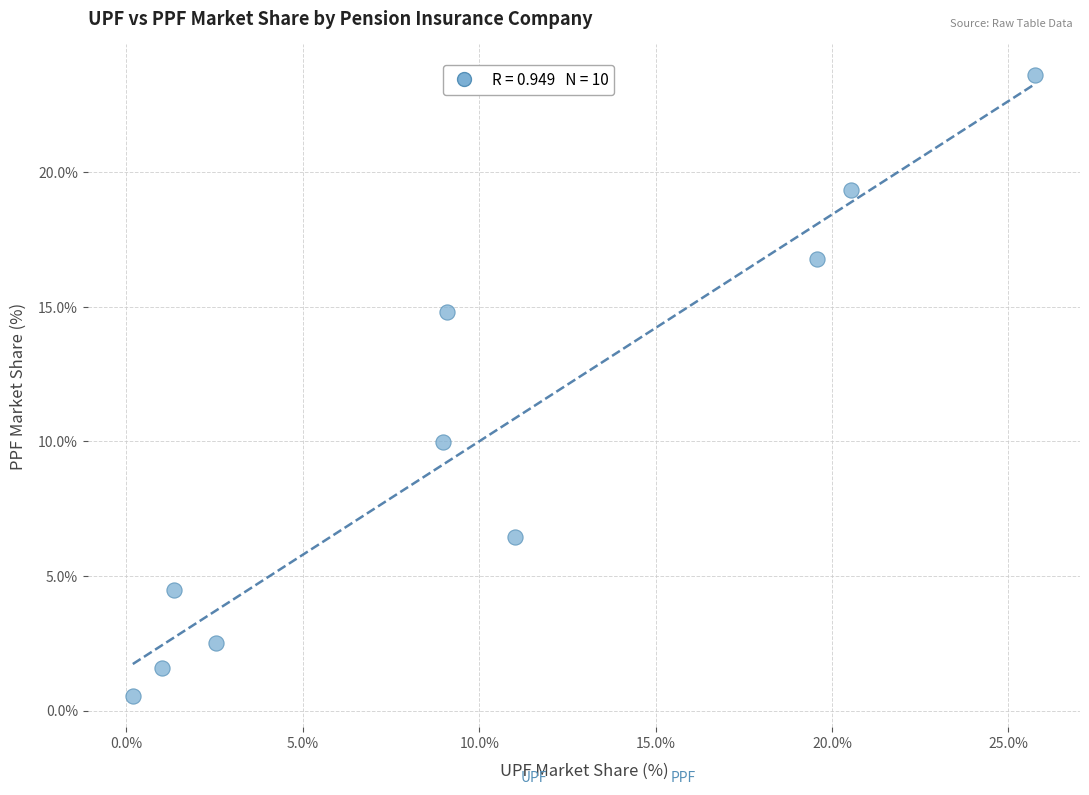

What is the range of Y values (max minus min)?

23.1